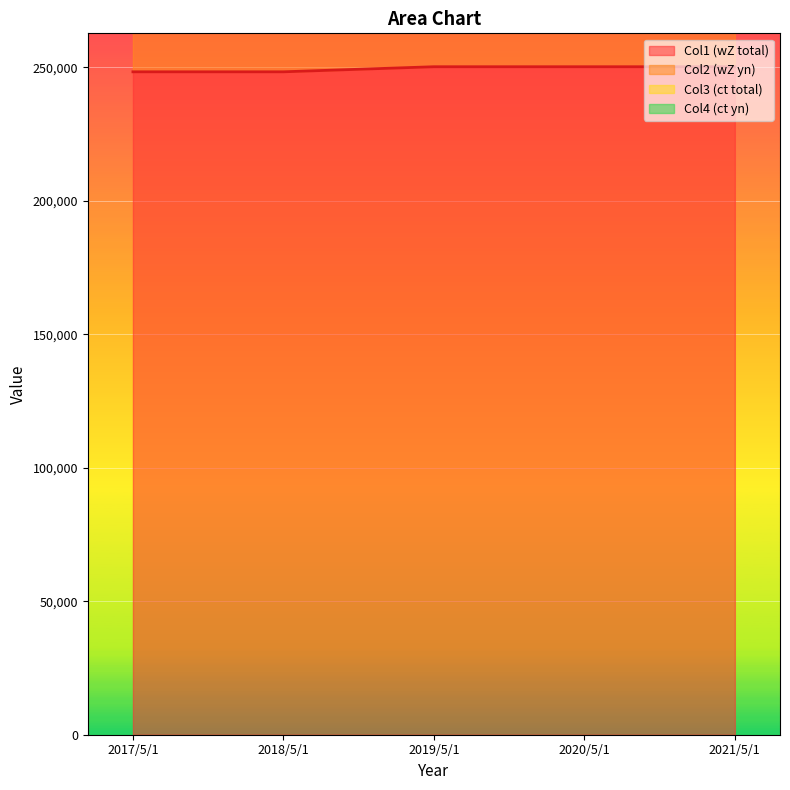

What is the spread (max minus min) of values at 2018/5/1?

237669